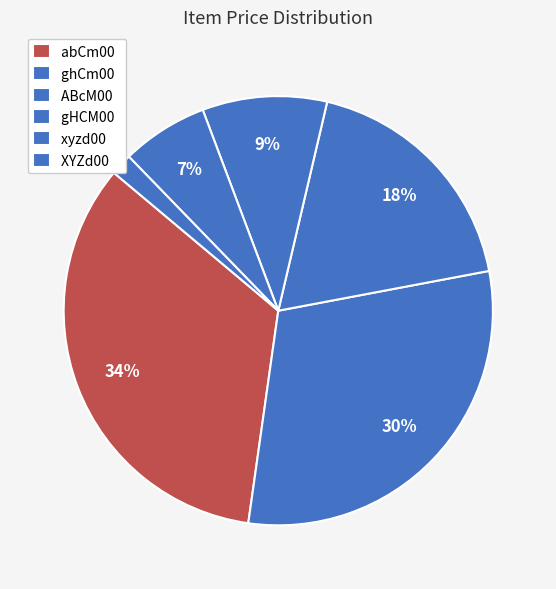

What percentage is the ABcM00 slice, to the nearest percent?

18%